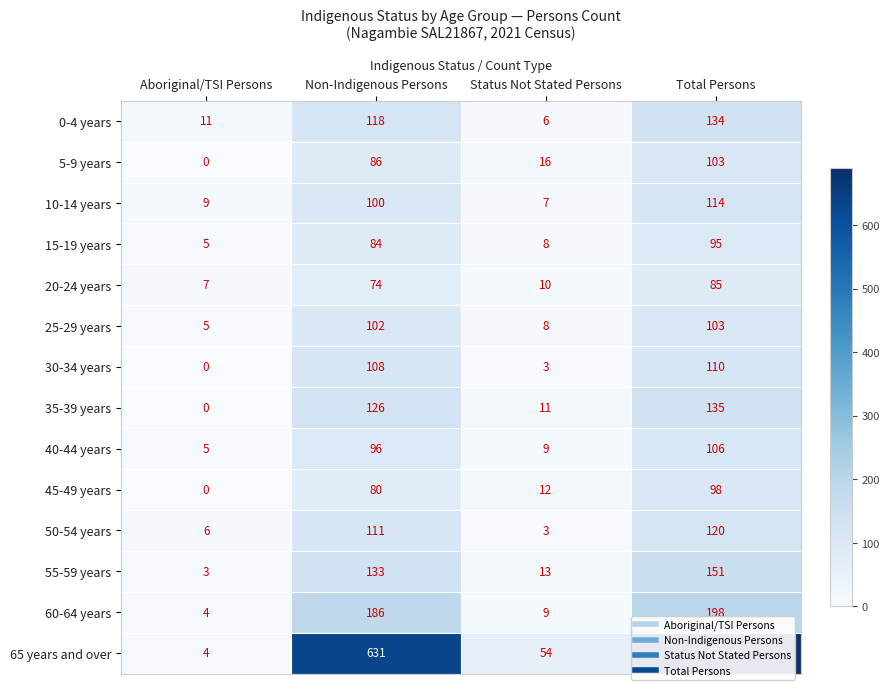

What is the average value of the 5-9 years series?

51